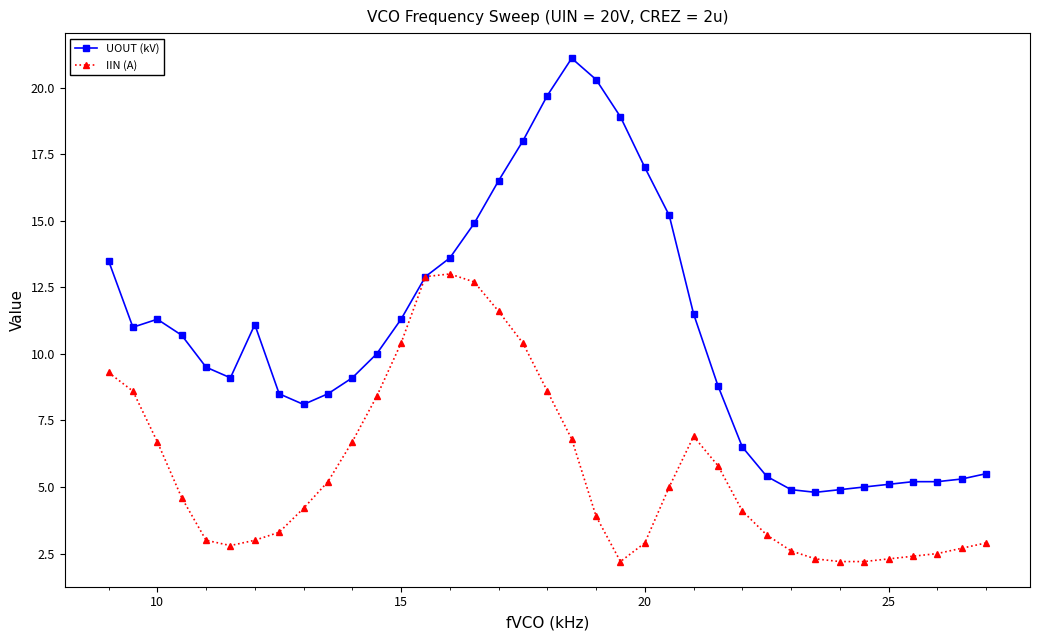

True or false: UOUT (kV) has more than 0 points higher than both neighbors.

True